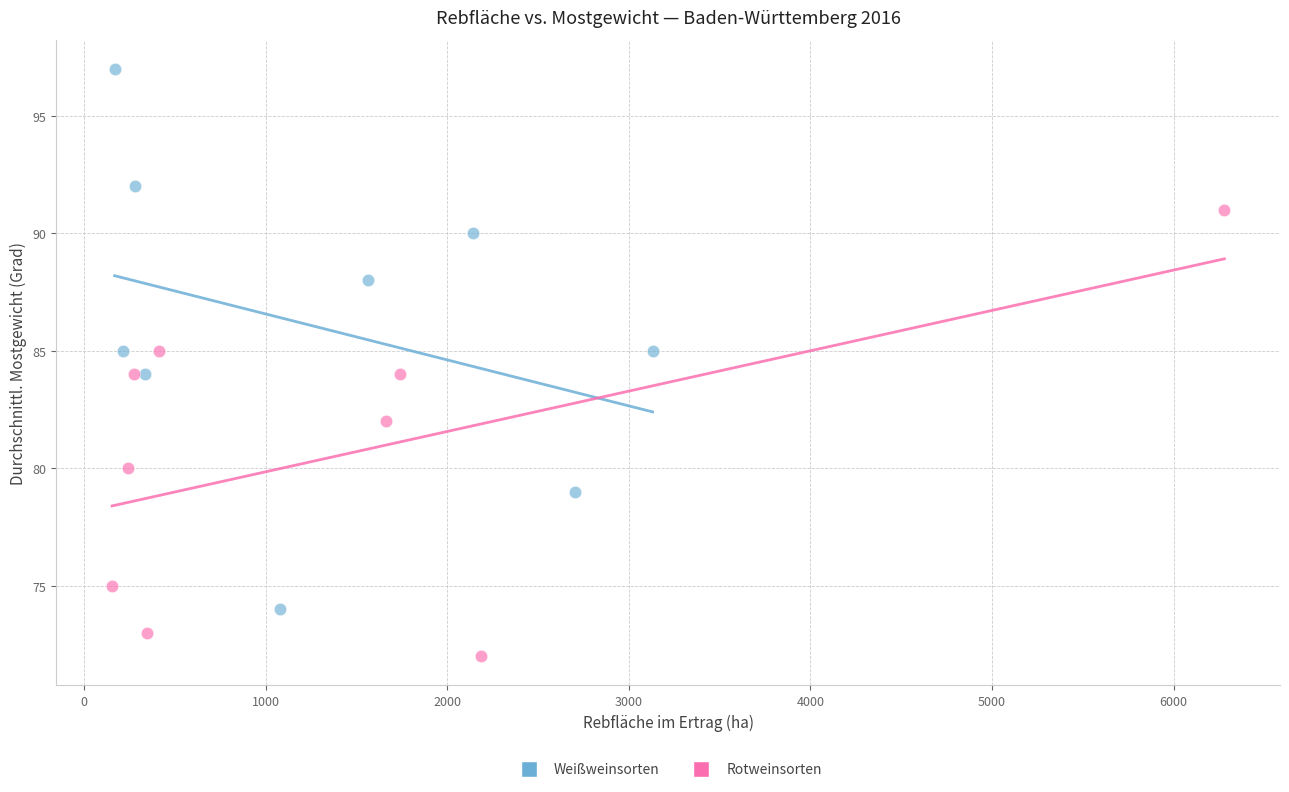

Which series reaches the maximum Y coordinate?

Weißweinsorten